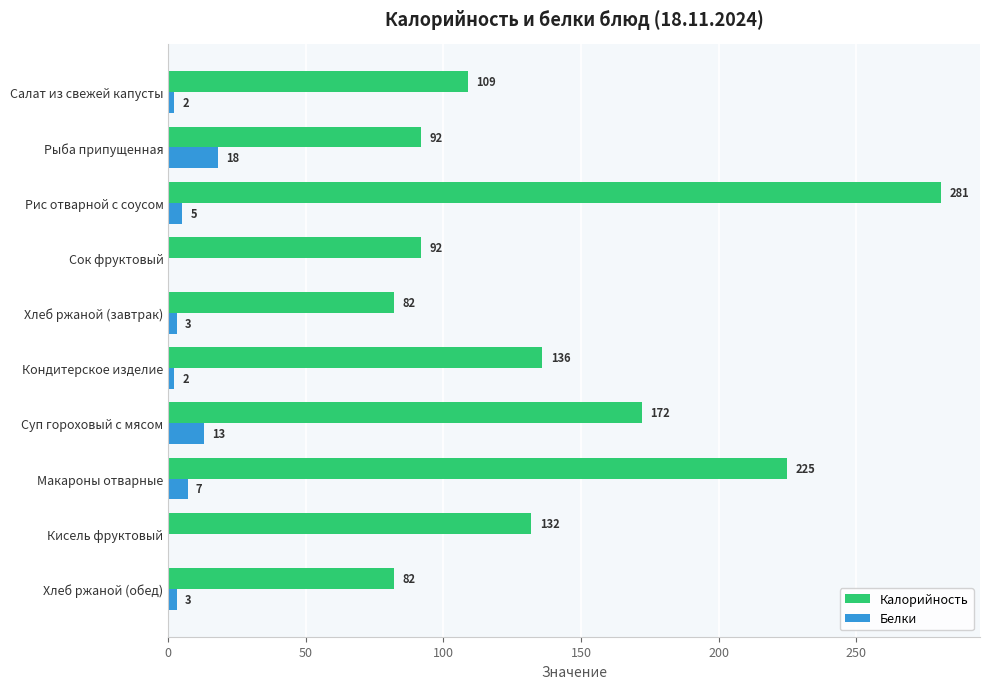

At which category does the chart reach its peak across all series?

Рис отварной с соусом